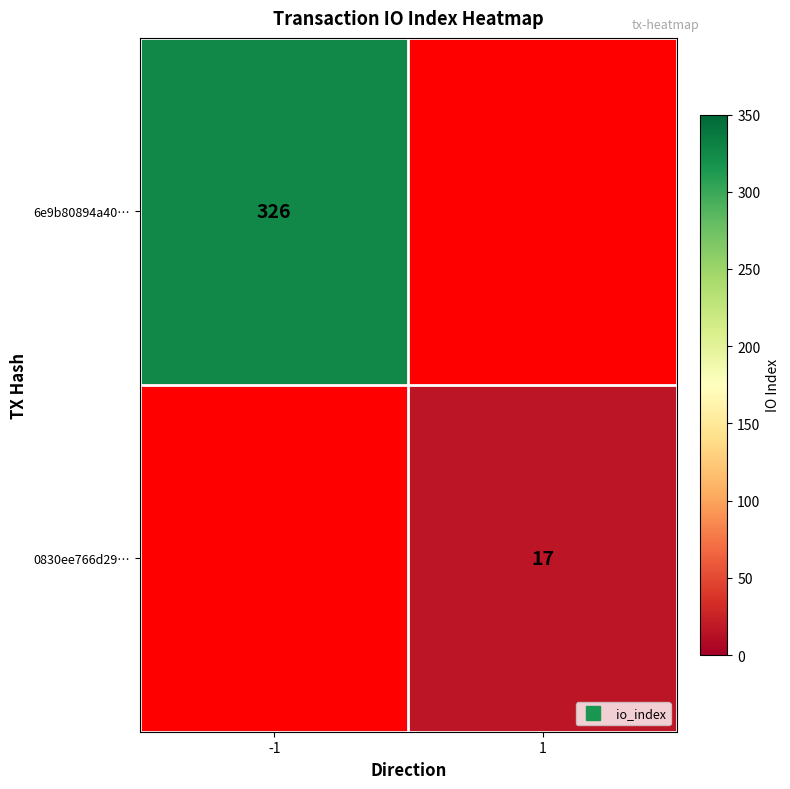

Which category has the highest value across all series?

-1